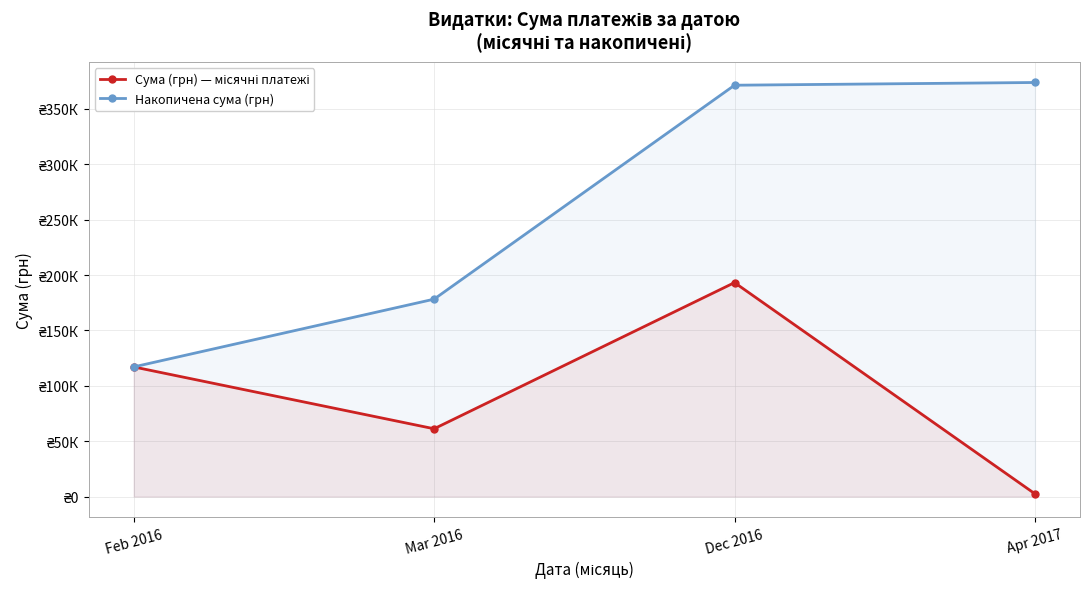

Which series changed the most between Feb 2016 and Mar 2016?

Накопичена сума (грн)